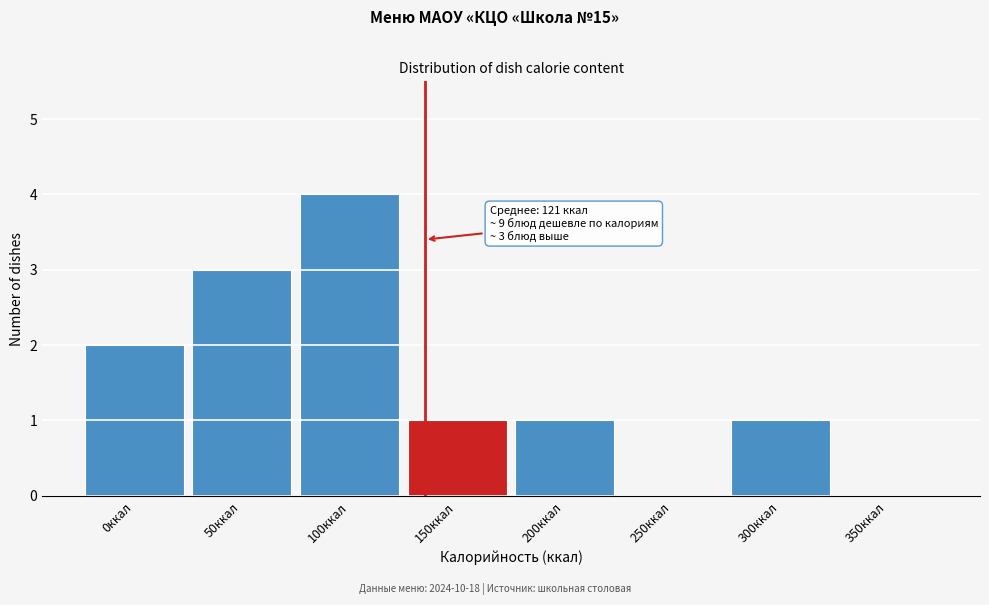

Reading right to left, what are all the values shown in this chart?

350ккал=0	300ккал=1	250ккал=0	200ккал=1	150ккал=1	100ккал=4	50ккал=3	0ккал=2